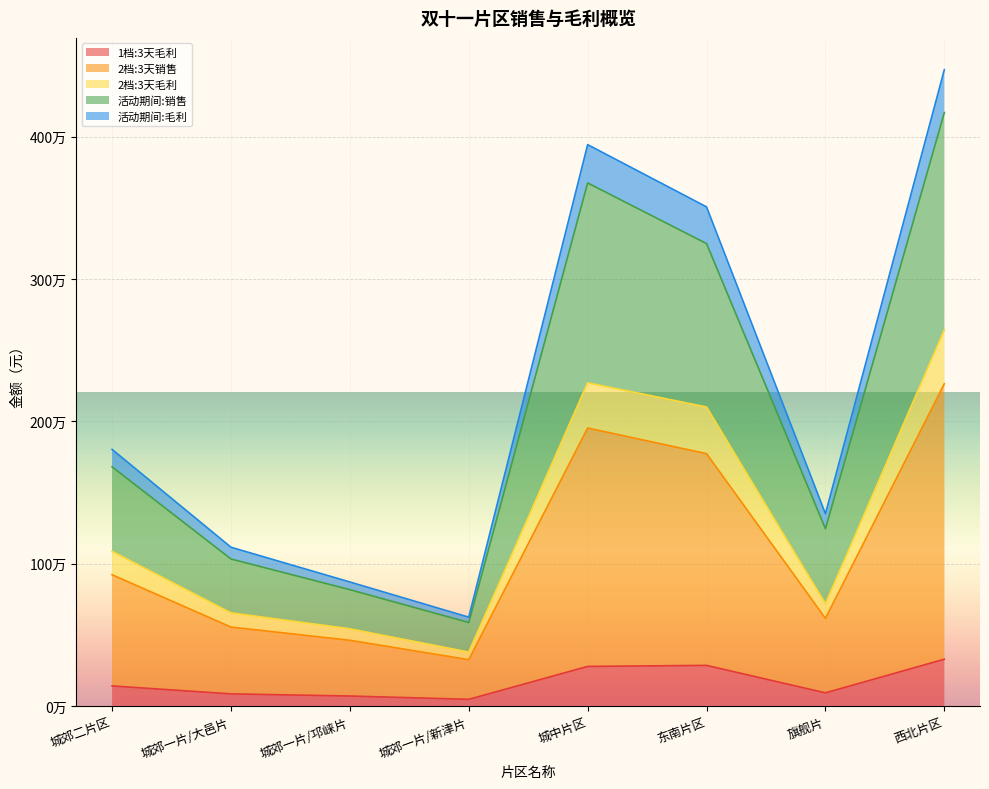

Reading left to right, list all the values displayed in this chart.

1档:3天毛利: 140546.7	84586.8	69449.8	46305.4	277512.0	284796.7	91742.5	328188.0
2档:3天销售: 921746.7	554086.8	461249.8	324930.4	1953087.0	1772721.7	615242.5	2263938.0
2档:3天毛利: 1086749.7	653981.3	541865.6	378174.0	2270608.5	2100665.5	718114.7	2642641.0
活动期间:销售: 1802714.4	1115164.1	870945.8	623686.0	3944571.0	3507078.4	1350713.5	4471091.8
活动期间:毛利: 1680136.1	1032521.0	816906.1	586002.5	3675279.2	3249007.8	1245091.9	4169729.7